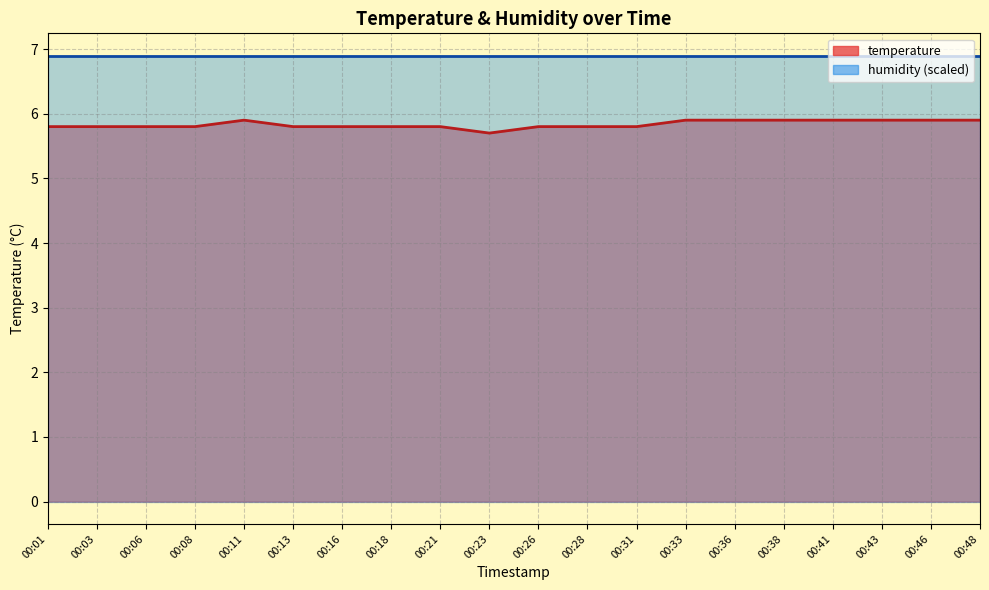

Read the value at 00:26.

5.8